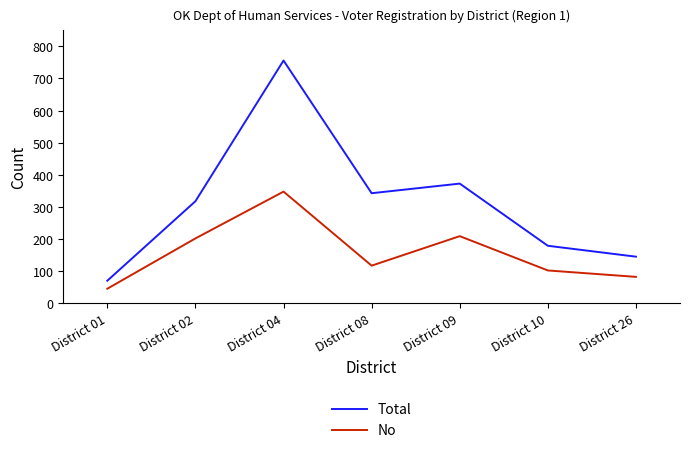

Is this an area chart (filled region under the line)?

No